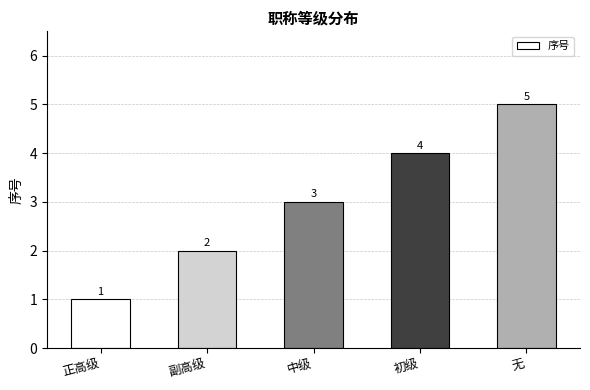

What is the greatest value displayed?

5